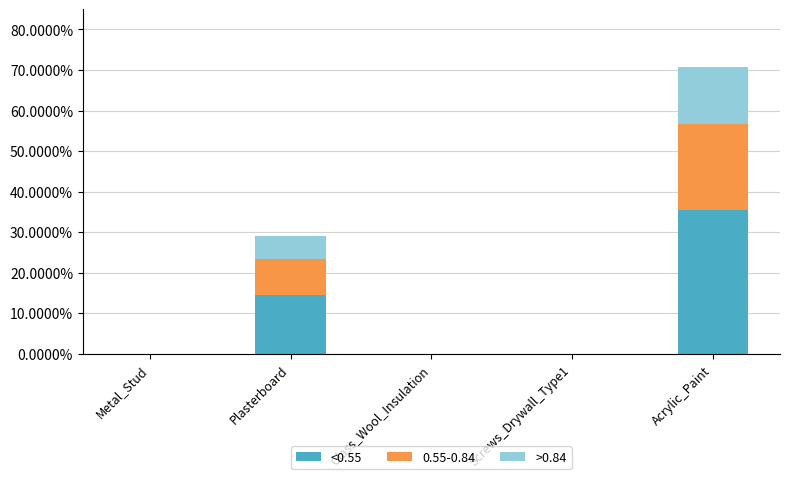

What is the maximum value for <0.55?

35.4